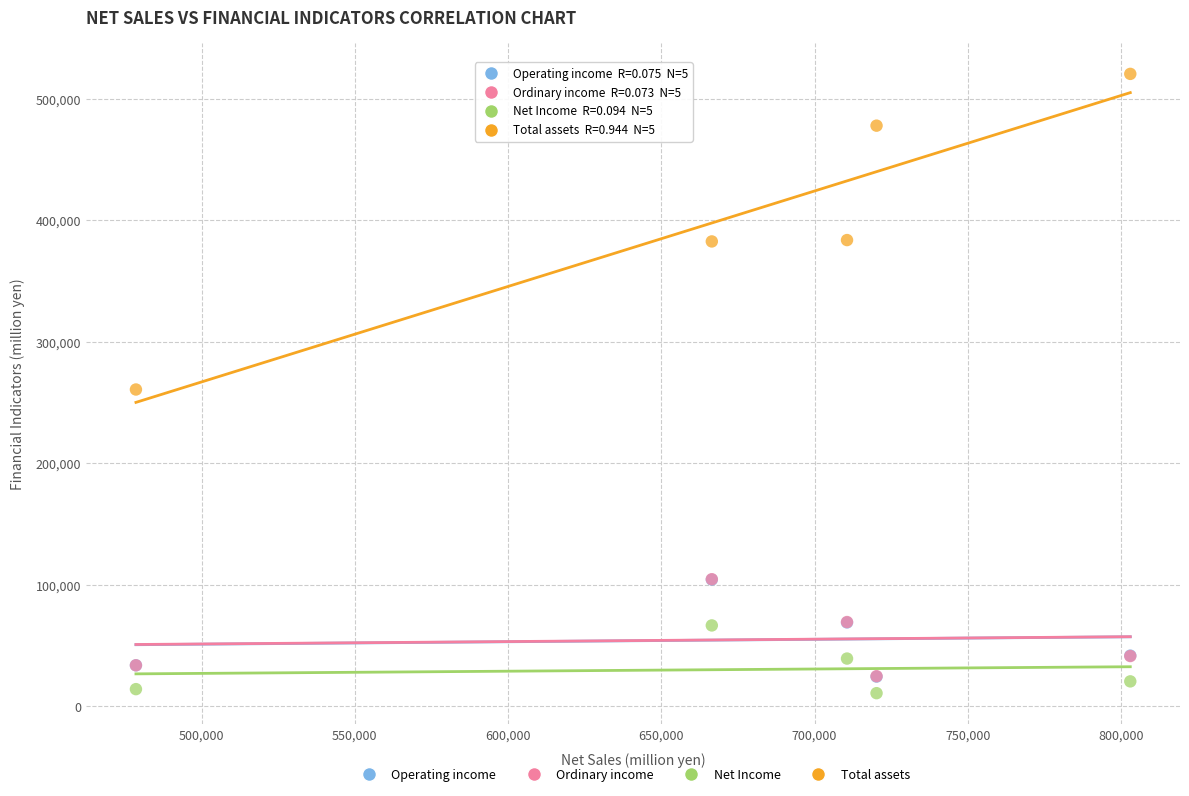

What are all the series names shown in the legend?

Operating income, Ordinary income, Net Income, Total assets